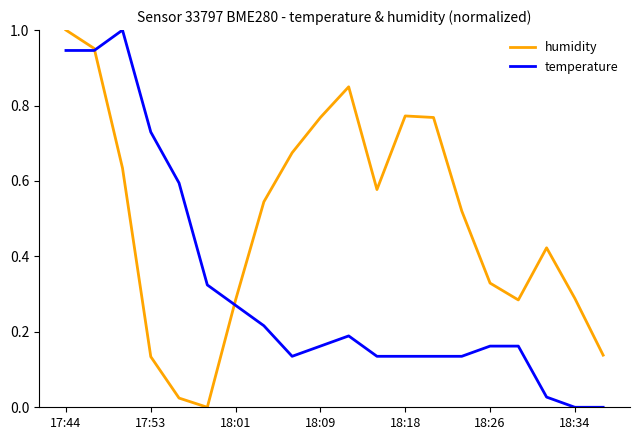

Rank the series by their average value, from lowest to highest.

temperature, humidity